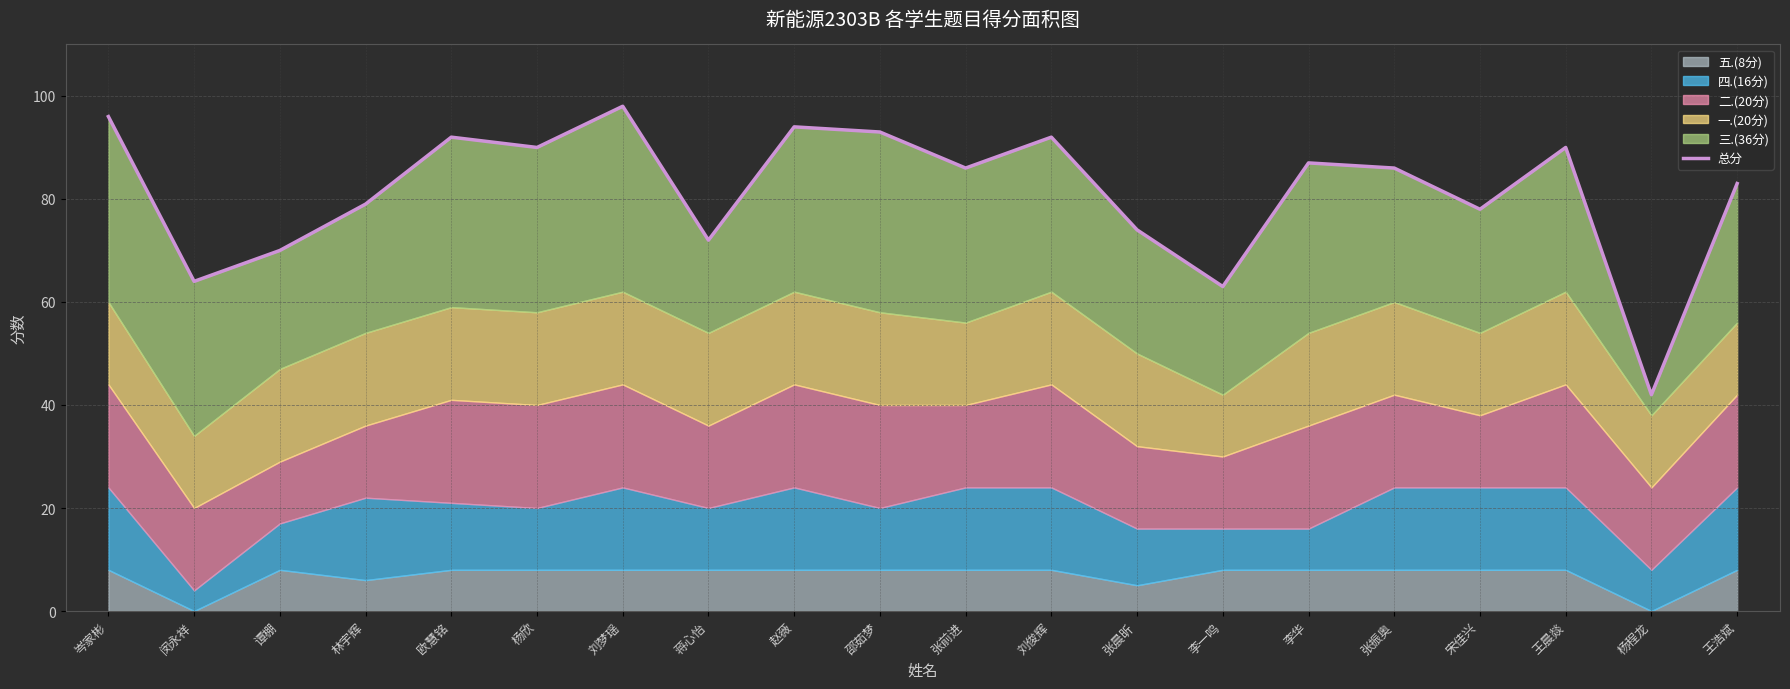

What is the average value?

81